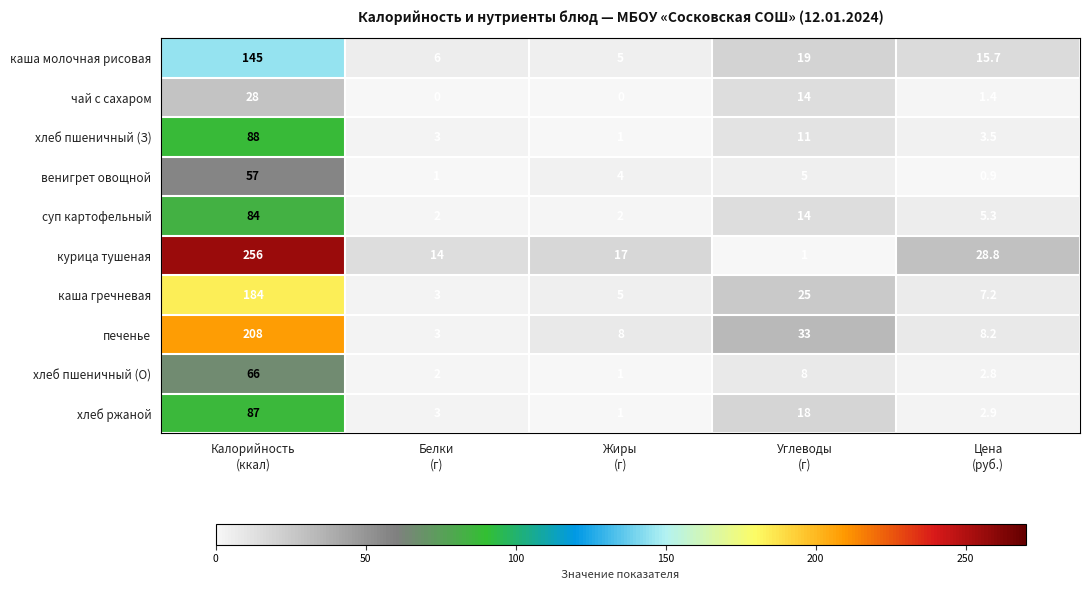

What is the average value of the хлеб пшеничный (О) series?

16.0